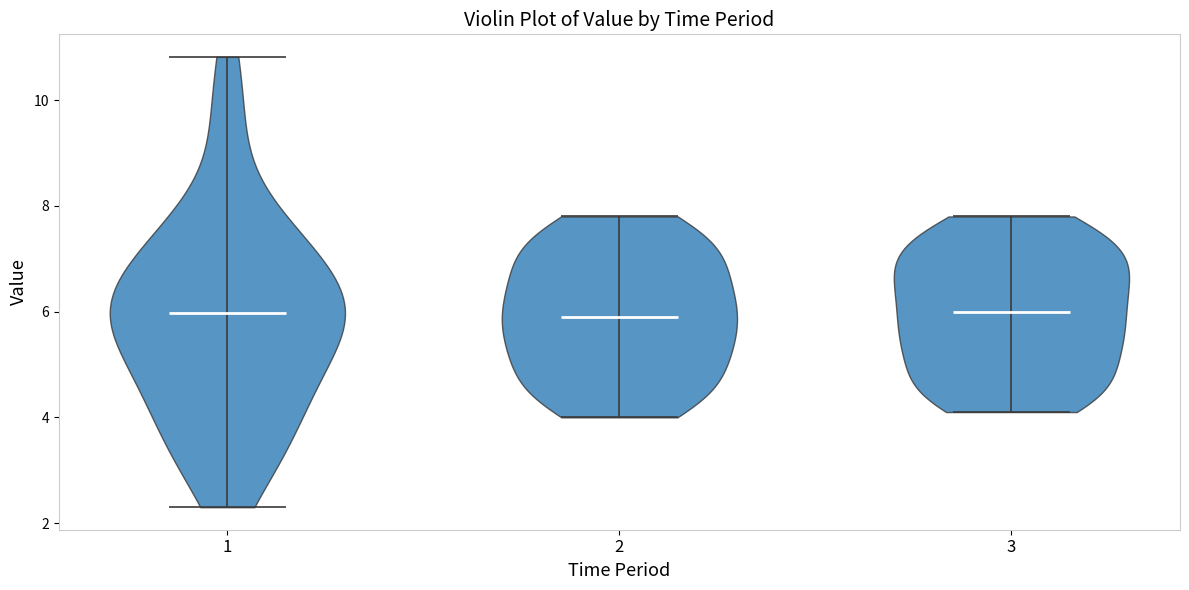

What is the lowest point the violin at x = 1 reaches on the y-axis? The values are not printed on the chart, so give them approximately, as read against the axis.

2.4